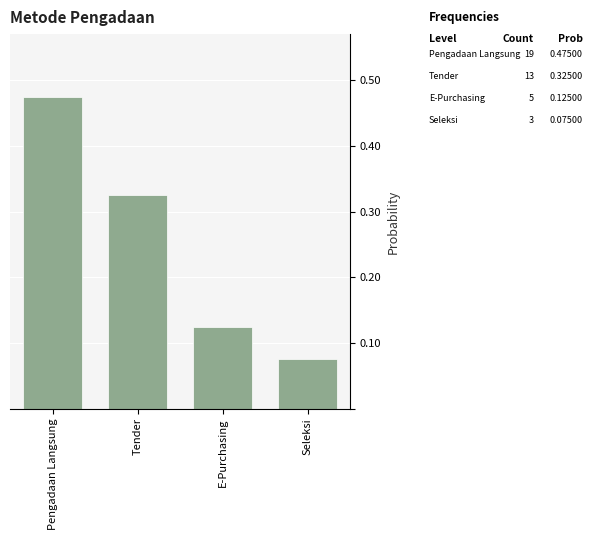

What is the sum of all values?

1.0